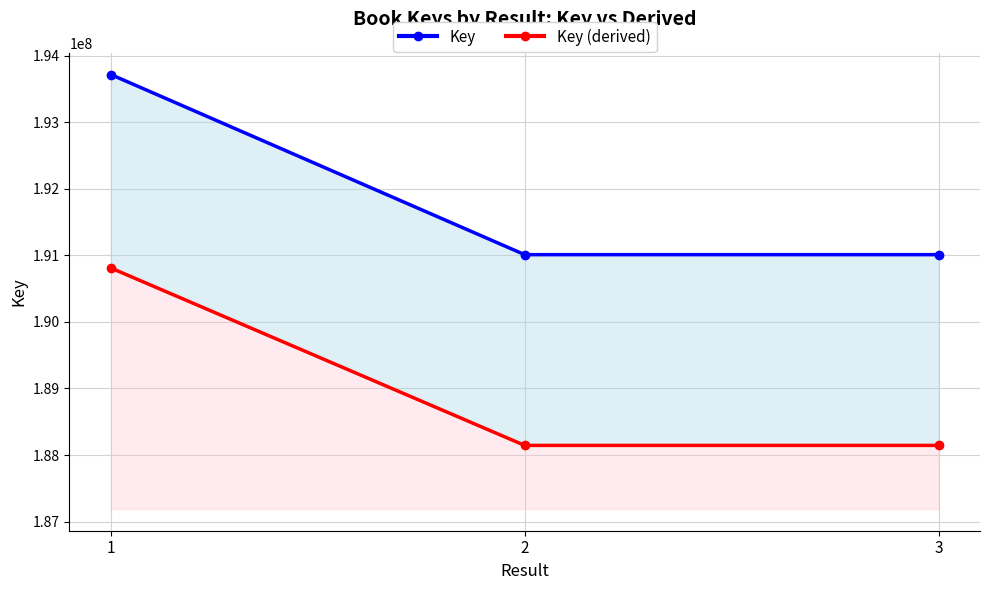

At which category does the chart reach its peak across all series?

1